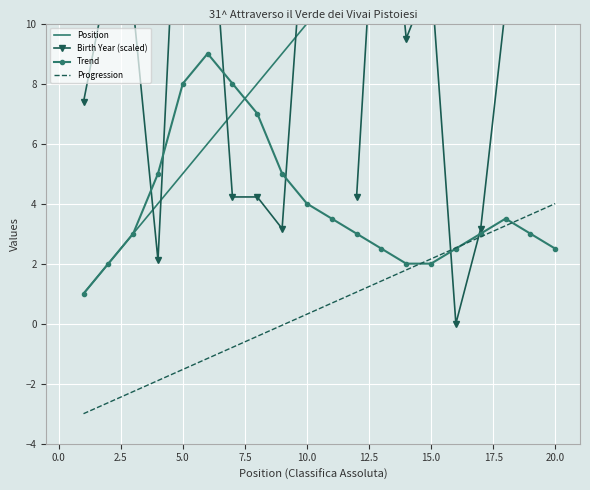

Rank the series by their maximum value, from highest to lowest.

Position, Birth Year (scaled), Trend, Progression